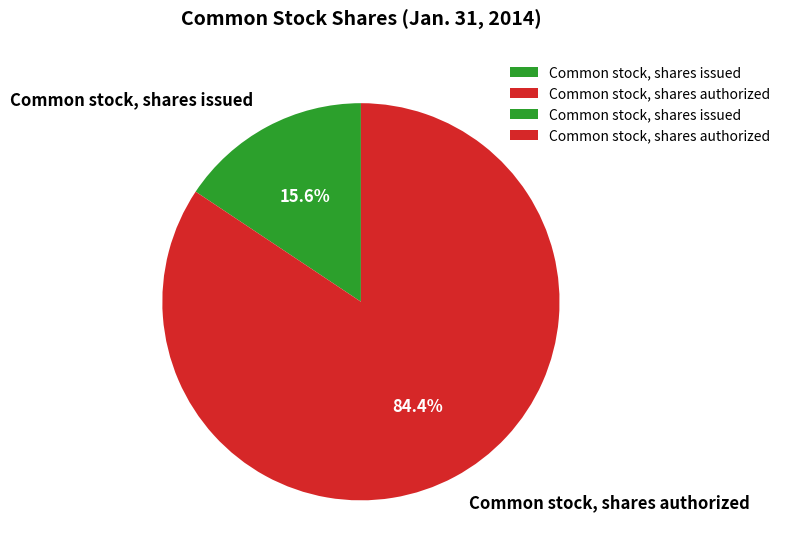

Count the number of slices in the pie.

2